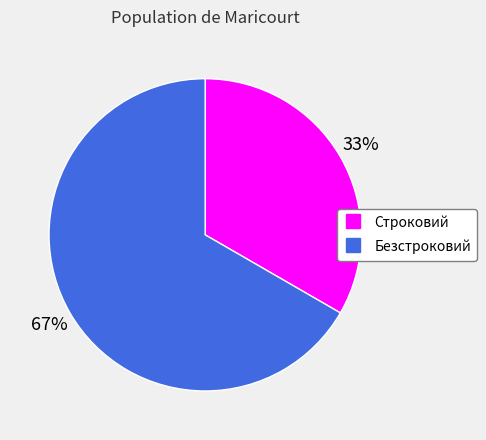

What is the ratio of the value at Безстроковий to the value at Строковий?

2.0